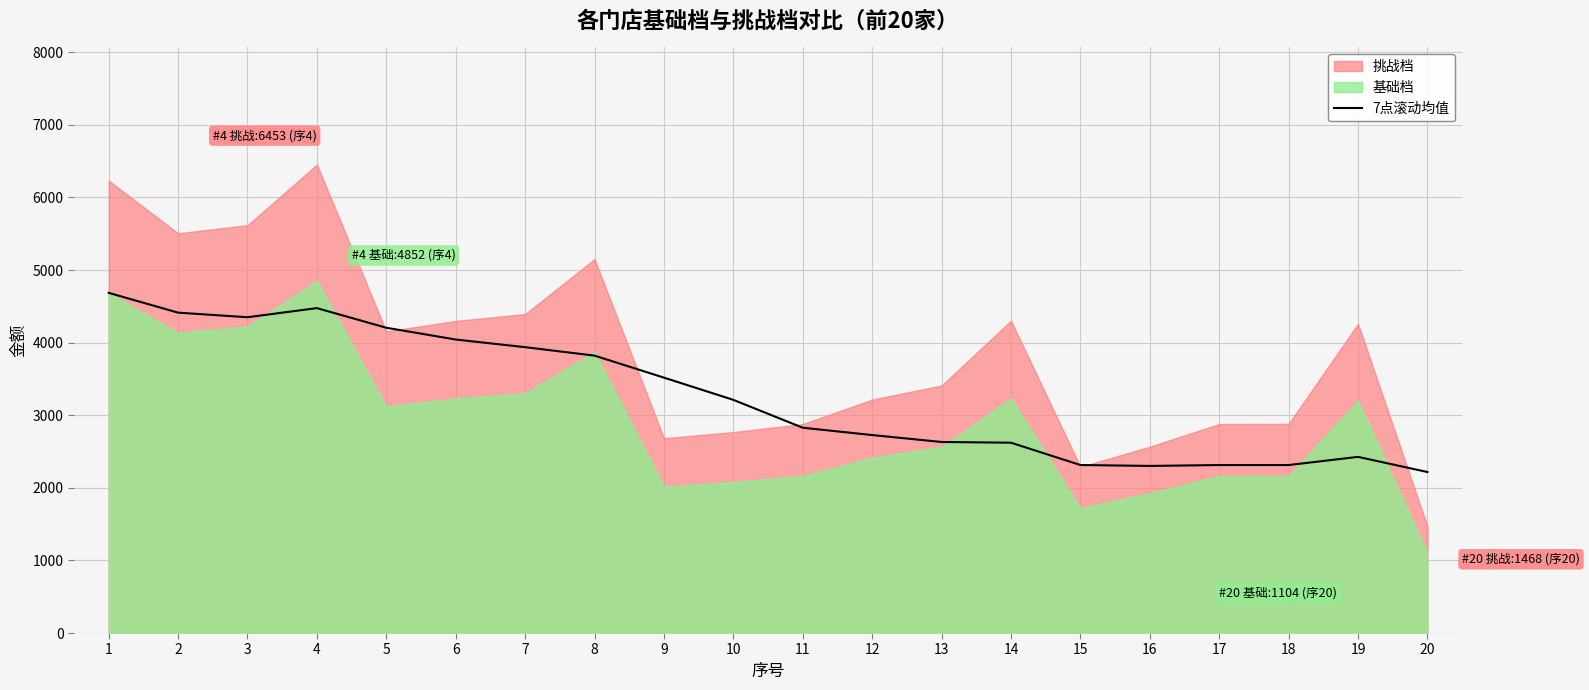

How many lines are shown in the chart?

1